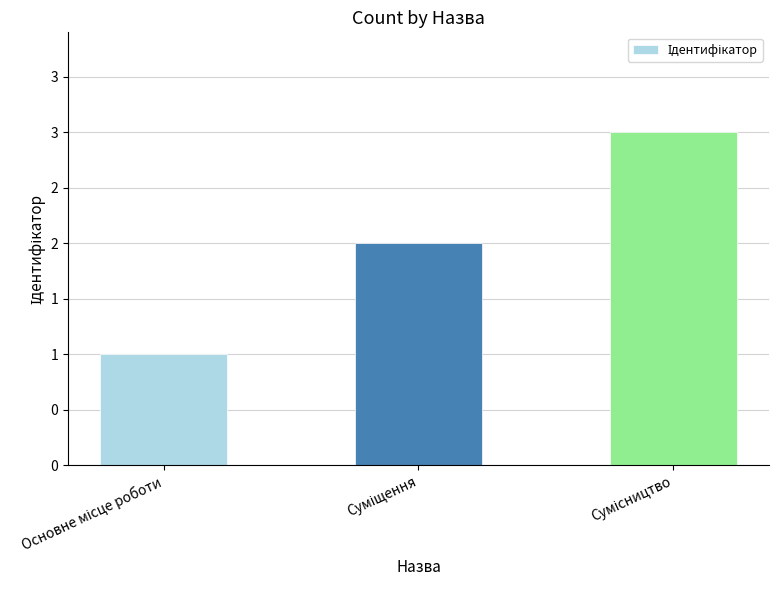

What is the difference between the maximum and minimum values?

2